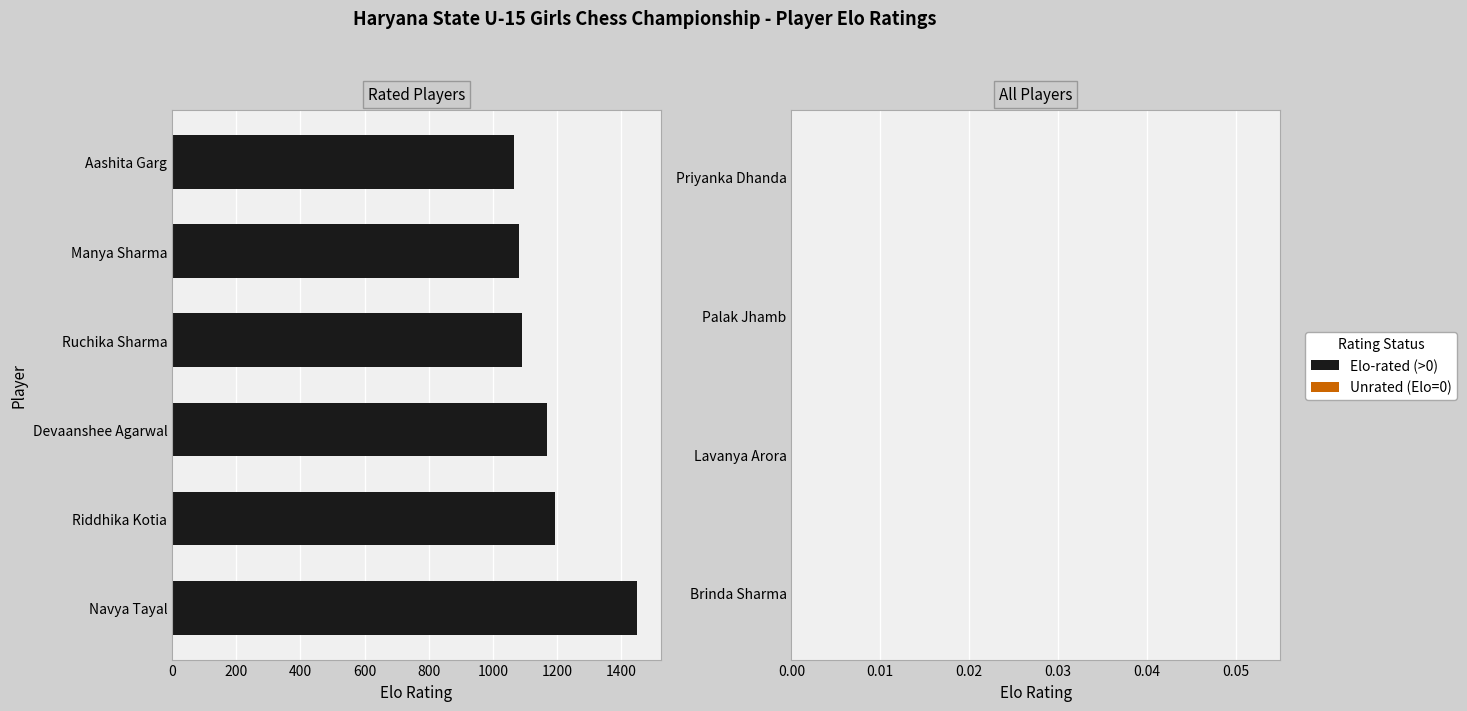

At which category does the chart reach its minimum across all series?

Aashita Garg